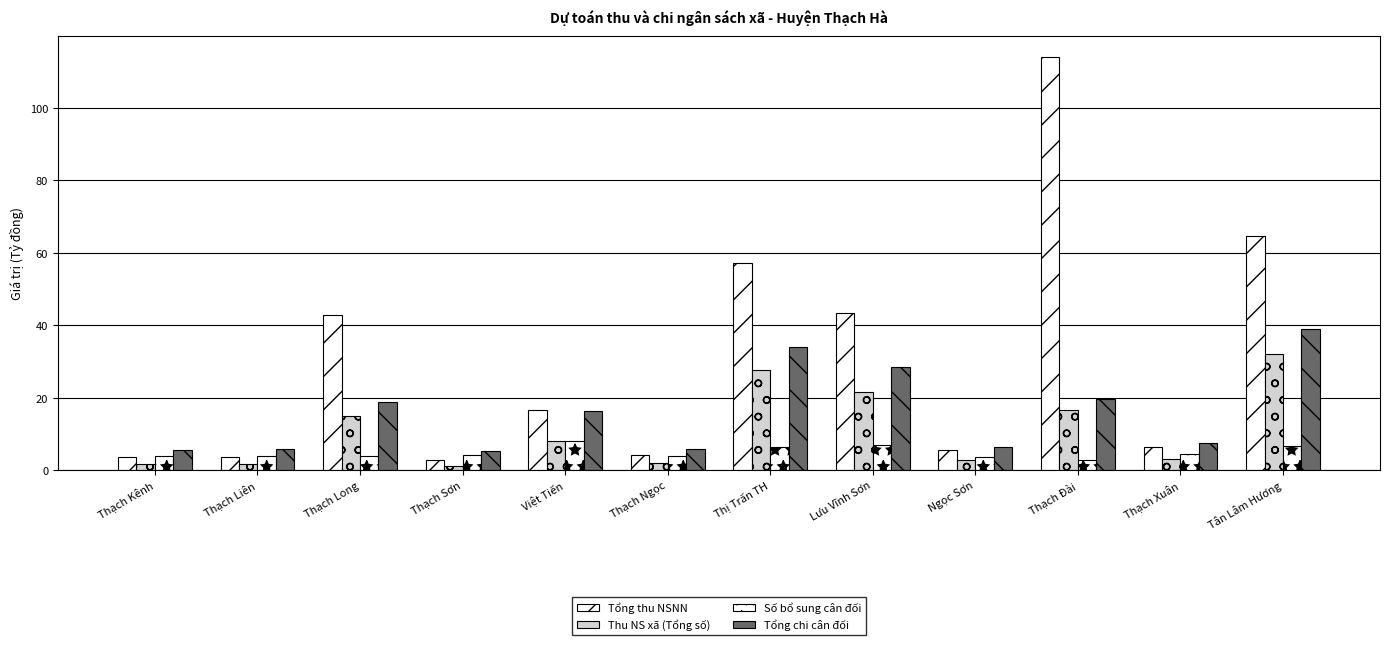

What is the difference between the Số bổ sung cân đối values at Thạch Xuân and Thạch Long?

0.4